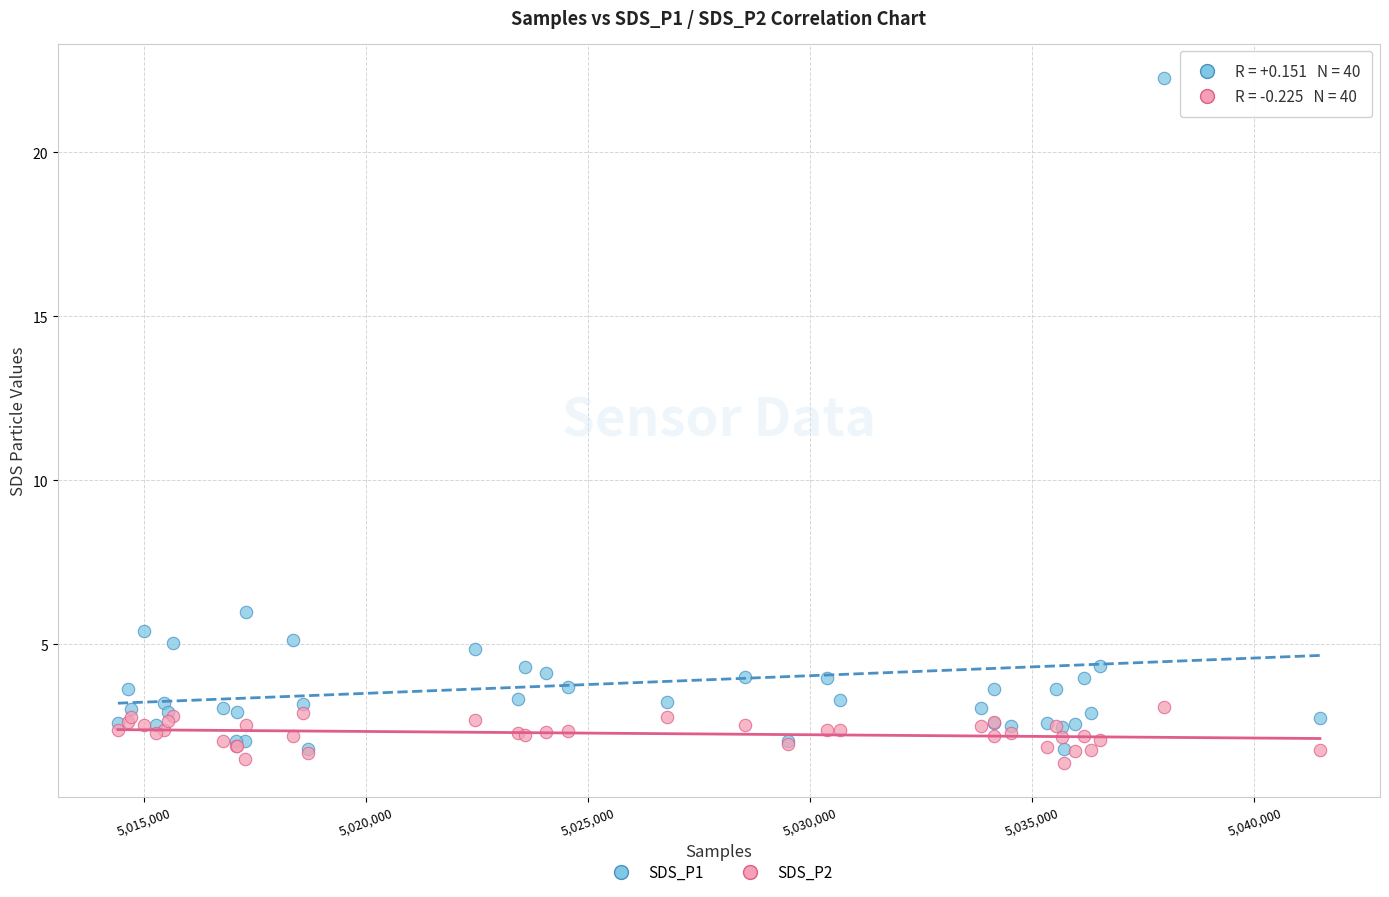

Which series contains the highest Y value?

SDS_P1